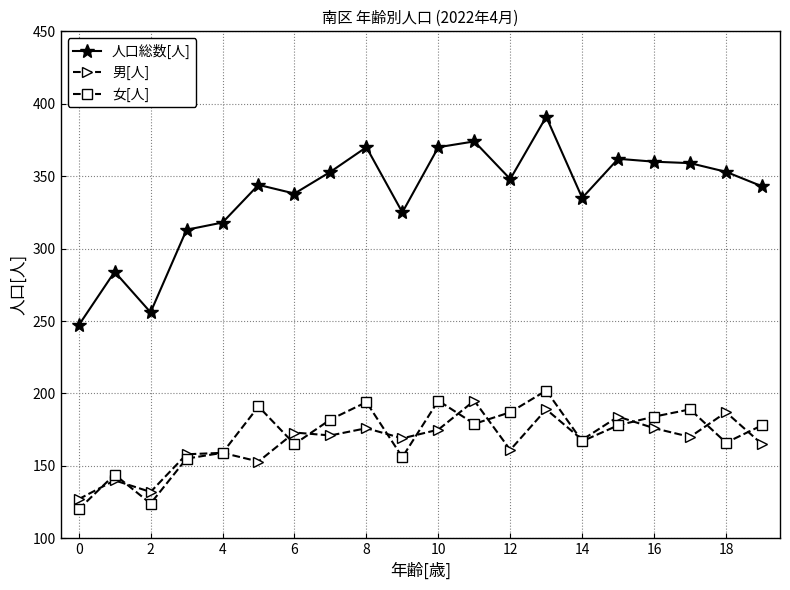

True or false: 女[人] has more than 2 points higher than both neighbors.

True